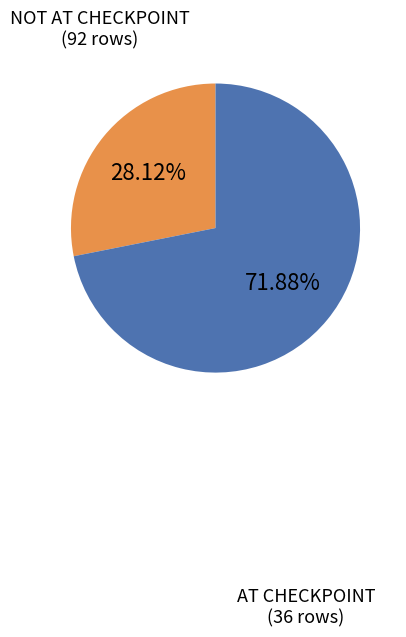

Is there a majority slice in this chart?

Yes